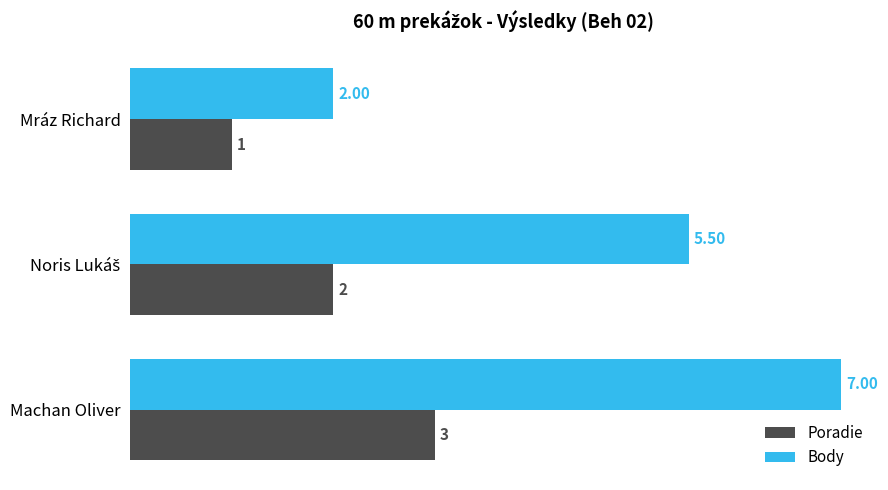

What is the difference between the maximum and second lowest values in the Poradie series?

1.0